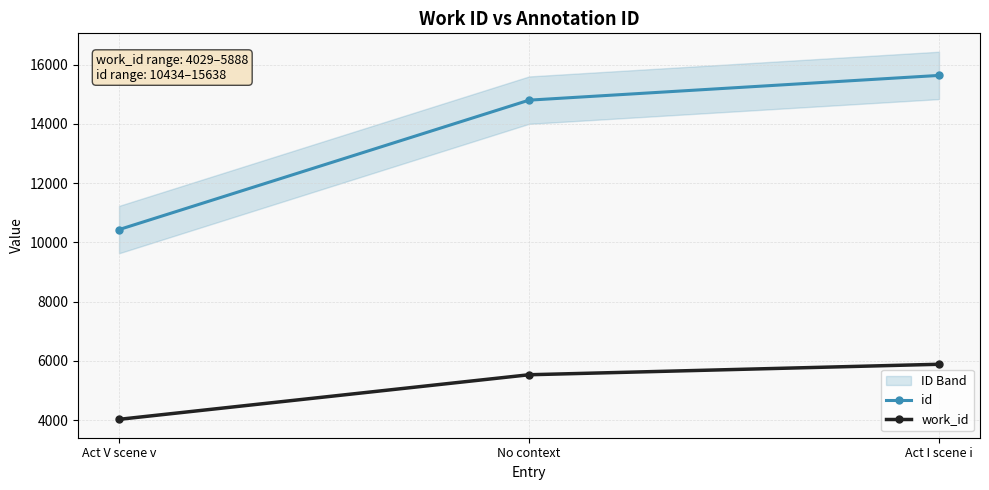

Rank the series by their average value, from highest to lowest.

id, work_id